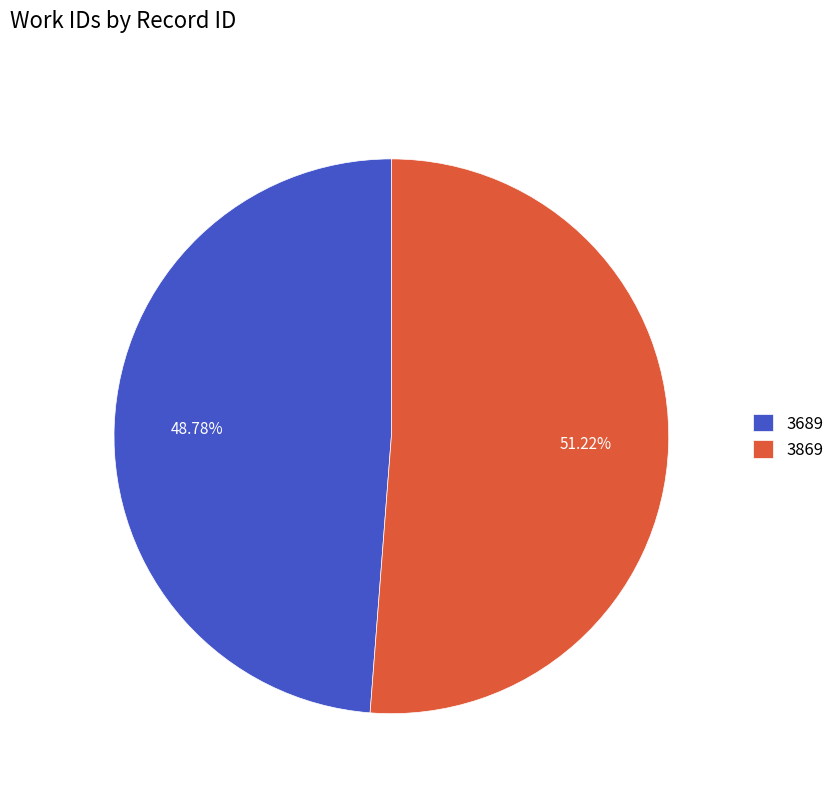

Count the number of slices in the pie.

2